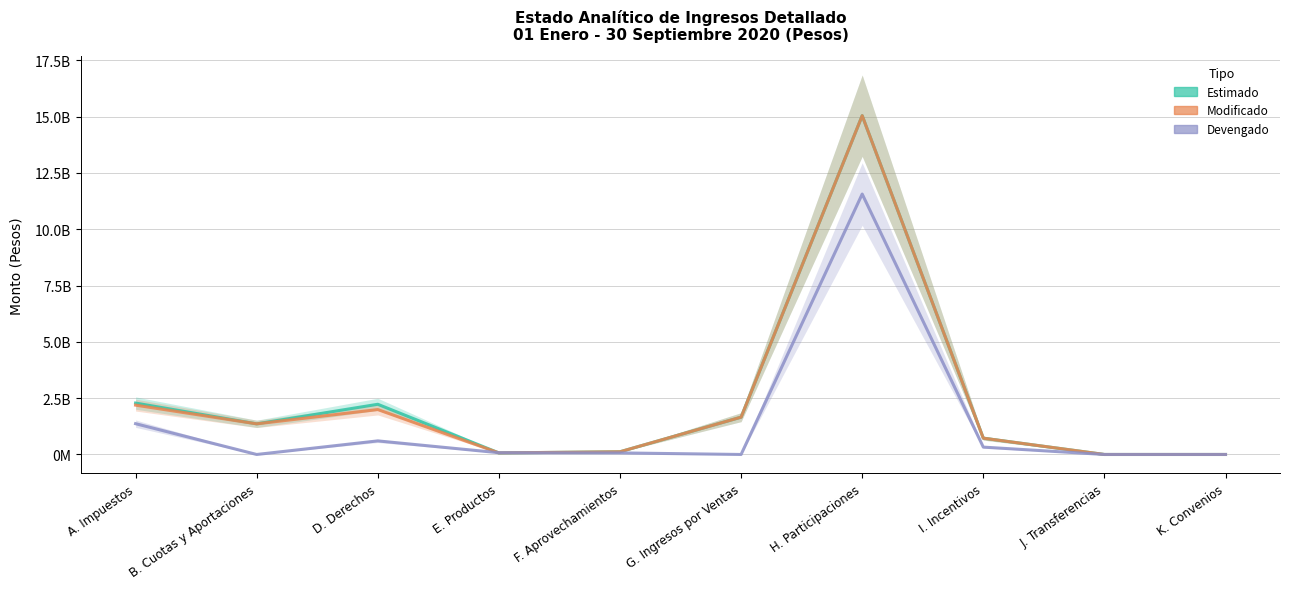

What is the difference between the highest and lowest values at E. Productos?

9025865.6